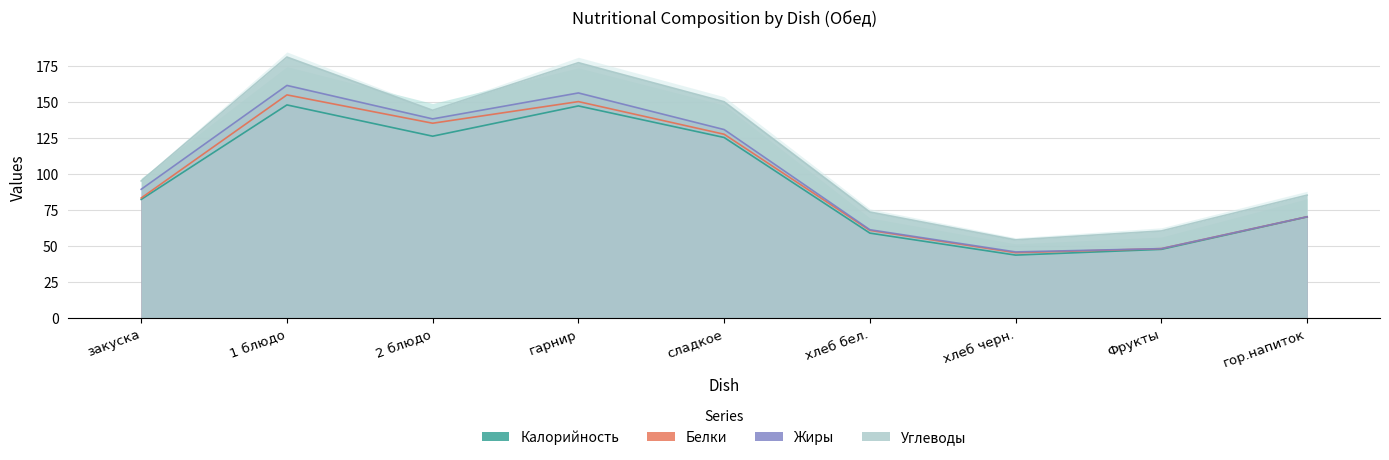

At how many categories does at least one series exceed 36?

9